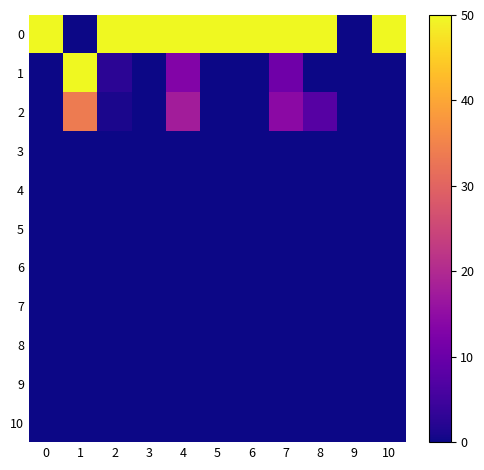

How many categories are shown in the chart?

11